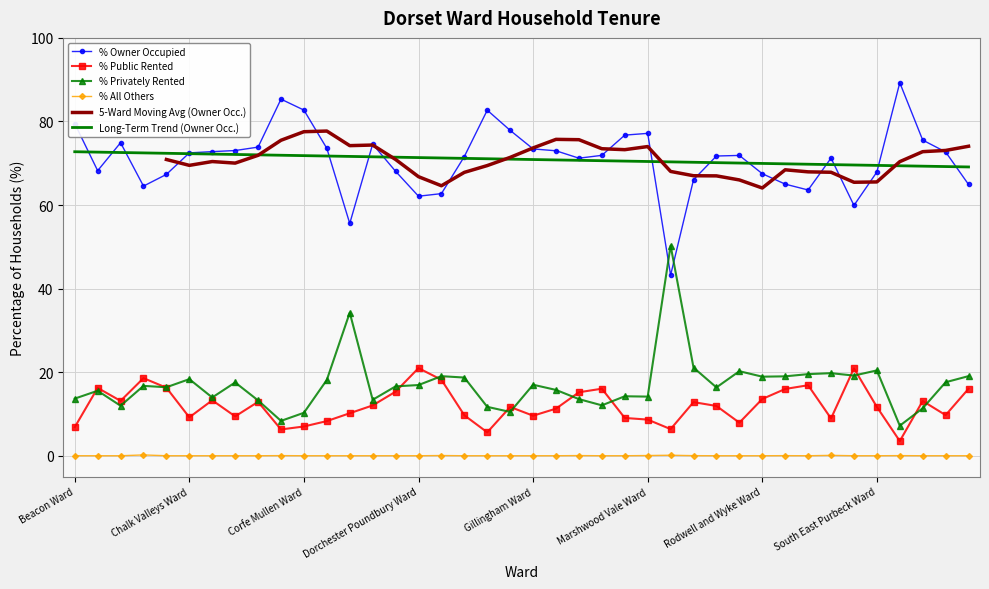

What is the difference between the % Privately Rented values at St. Leonards and St. Ives Ward and Marshwood Vale Ward?

7.0